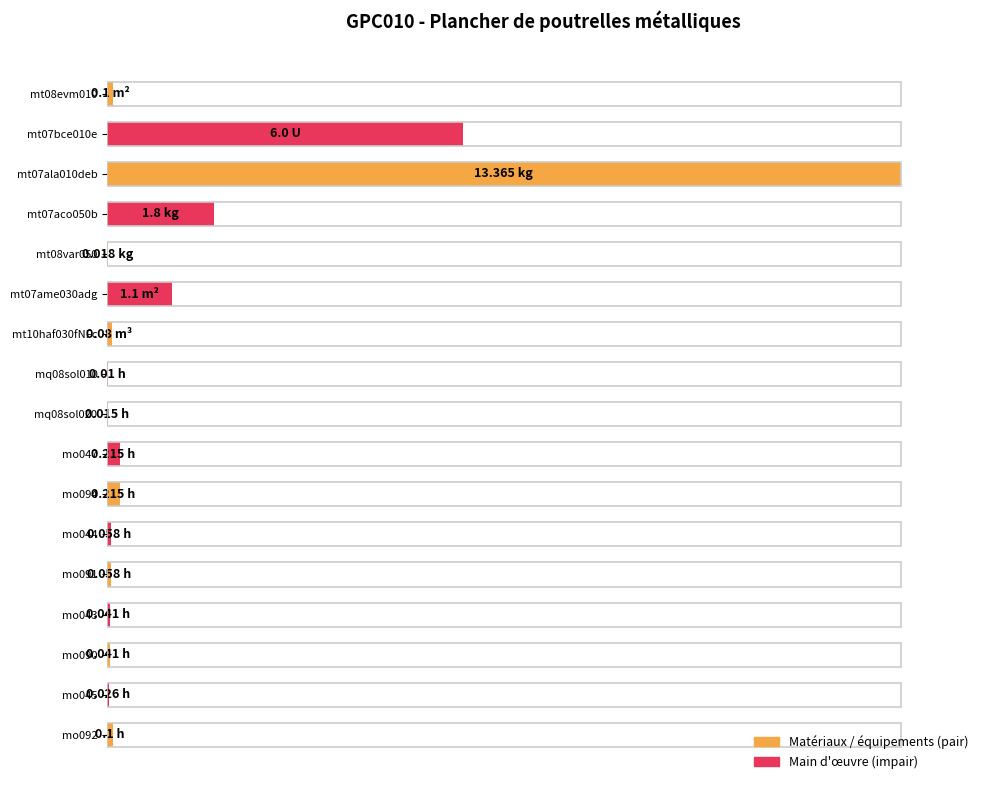

Does the chart contain stacked bars?

No